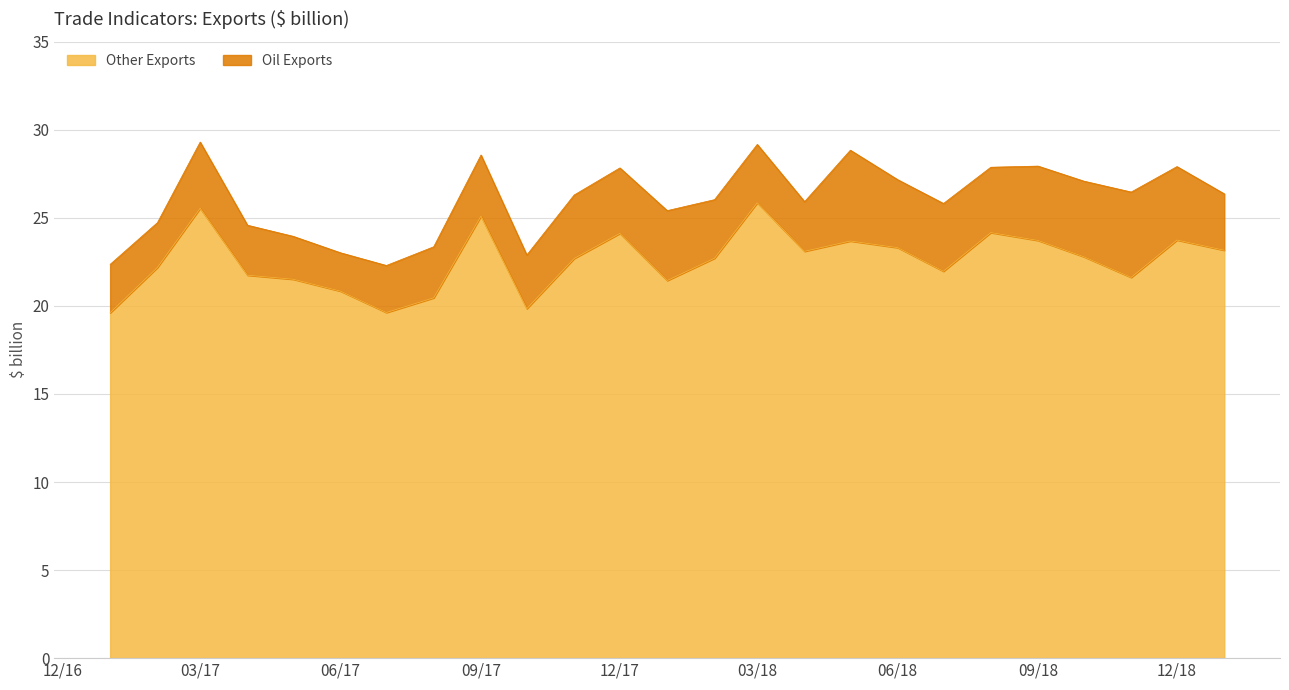

How many lines are shown in the chart?

2